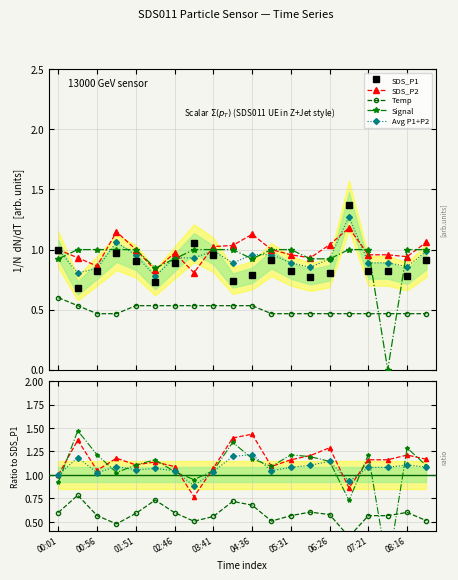

How many interior local peaks does the SDS_P1 series have?

4